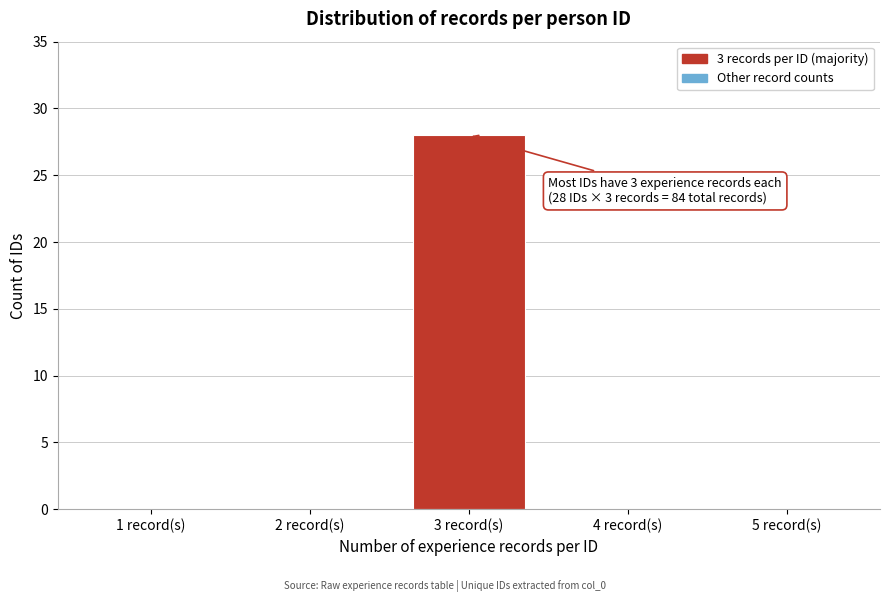

Reading left to right, list all the values displayed in this chart.

1 record(s)=0	2 record(s)=0	3 record(s)=28	4 record(s)=0	5 record(s)=0